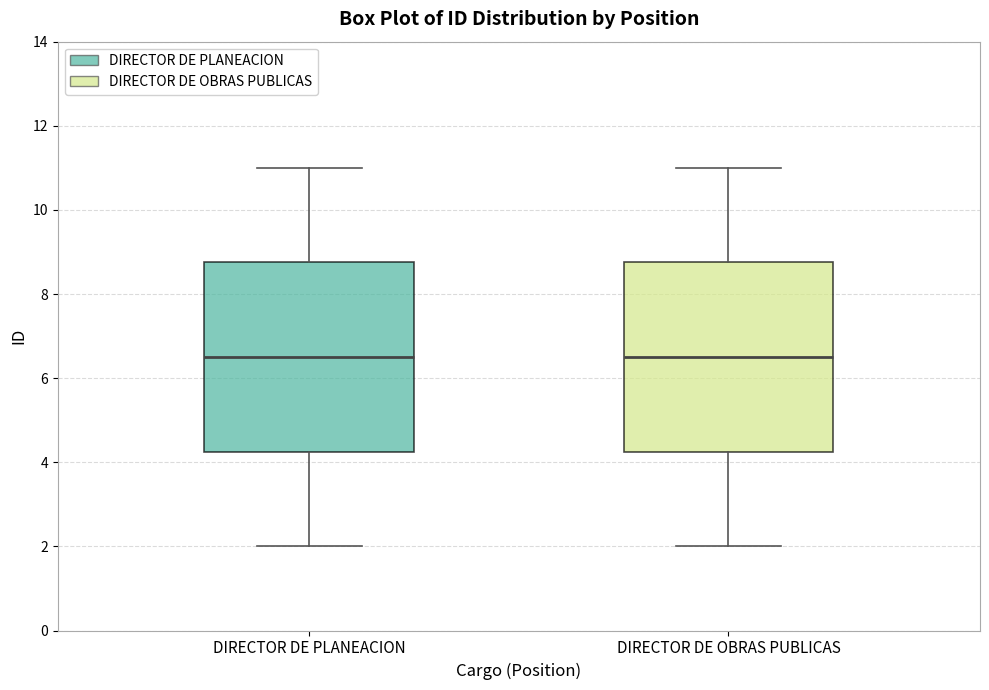

Reading left to right, transcribe this box plot: for each box, give where its median line is, the range the box spans, and where its two whiskers end, as read against the y-axis. The values are not printed on the chart, so give them approximately, as read against the axis.

DIRECTOR DE PLANEACION: median 6.6, box 4.2 to 8.8, whiskers 2.0 to 11.0
DIRECTOR DE OBRAS PUBLICAS: median 6.6, box 4.2 to 8.8, whiskers 2.0 to 11.0